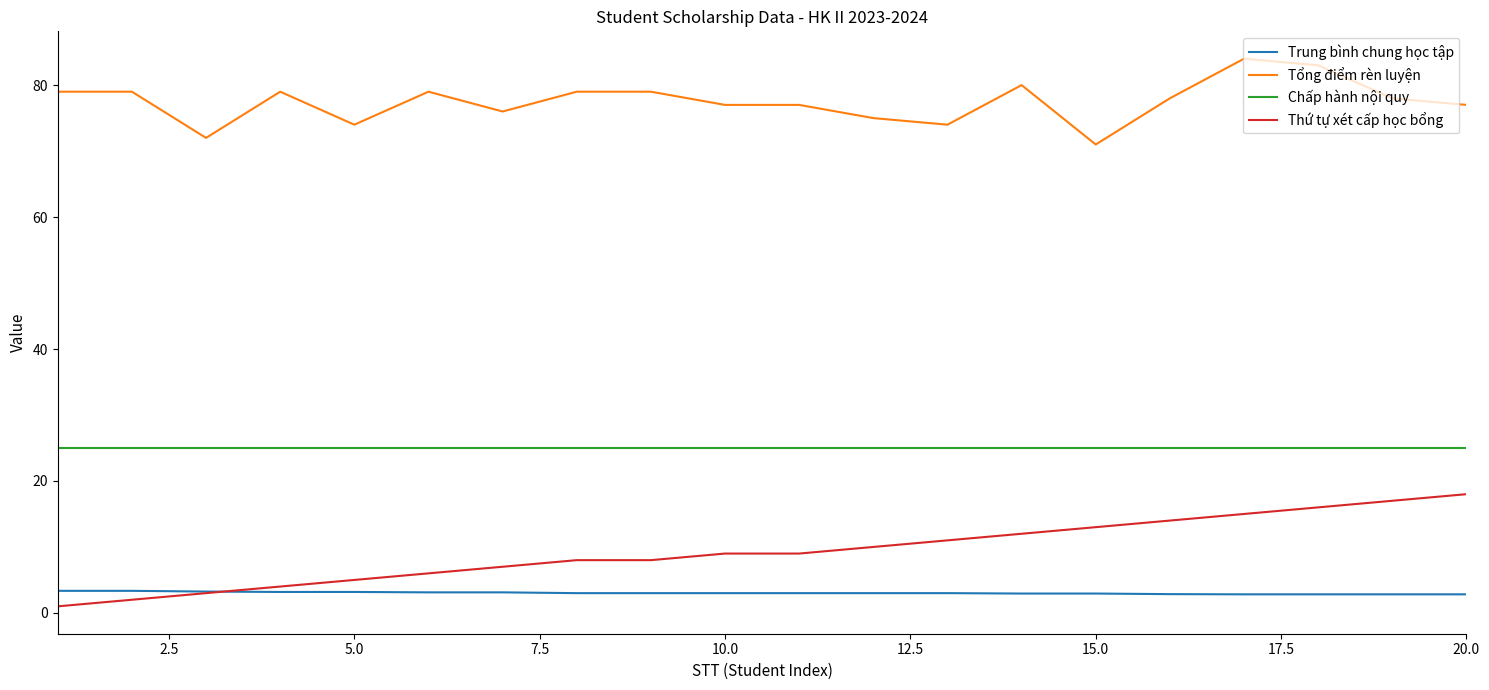

Which series has the widest spread of values?

Thứ tự xét cấp học bổng